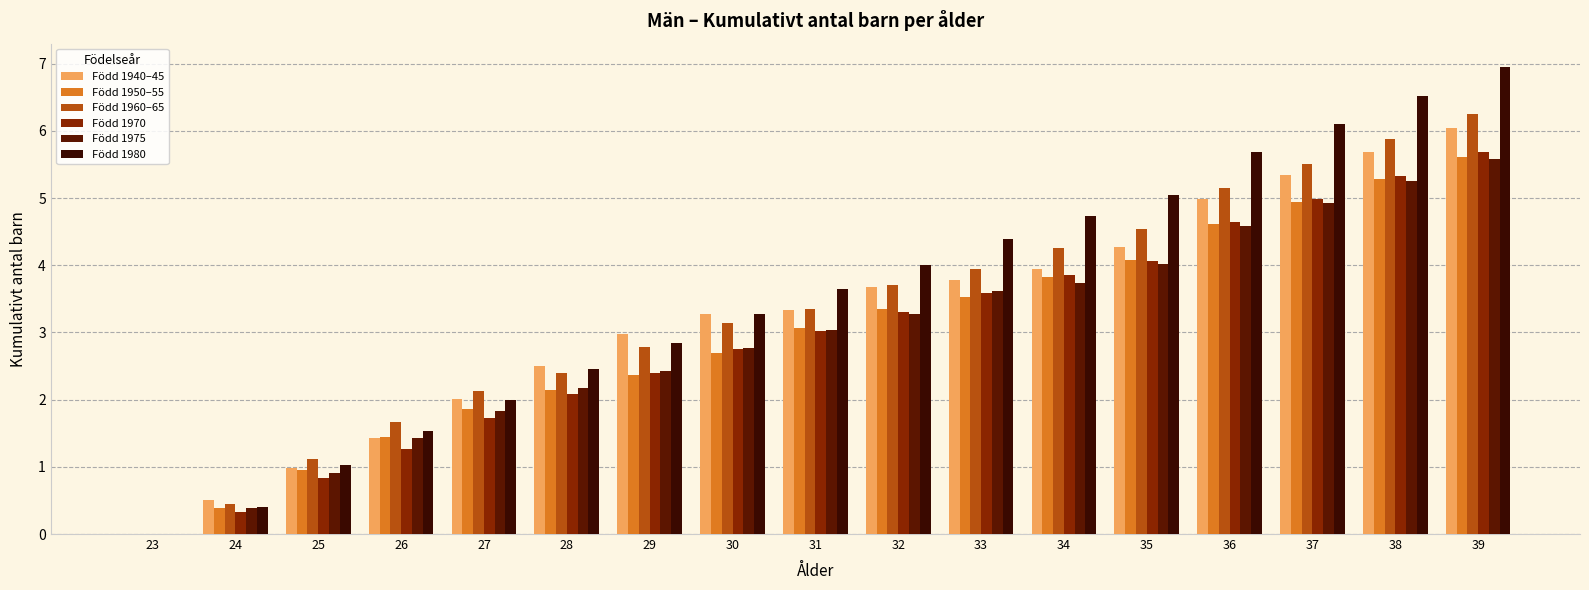

Which series has the largest range (max minus min)?

Född 1980